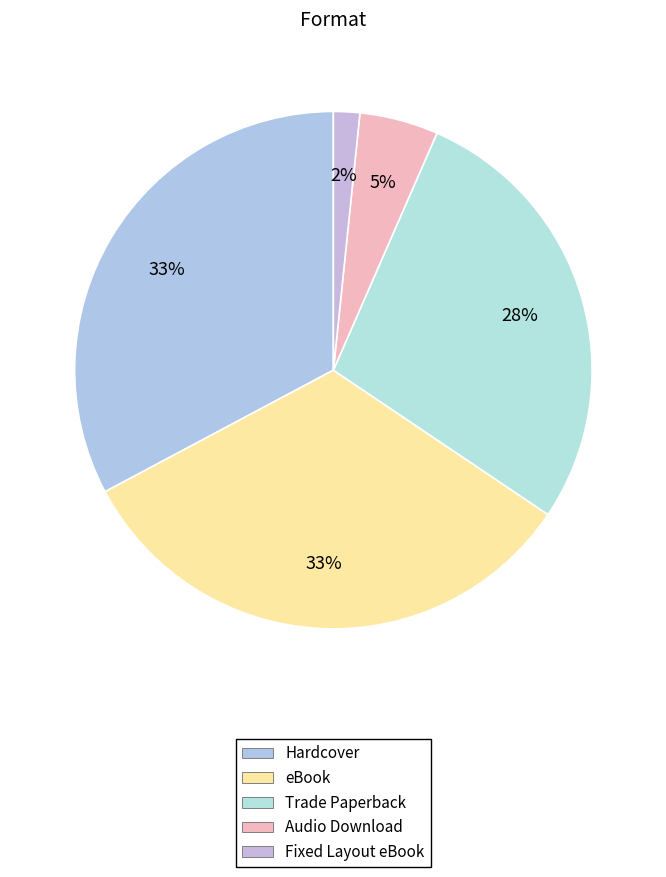

The Hardcover slice represents 33% of the pie. True or false?

True